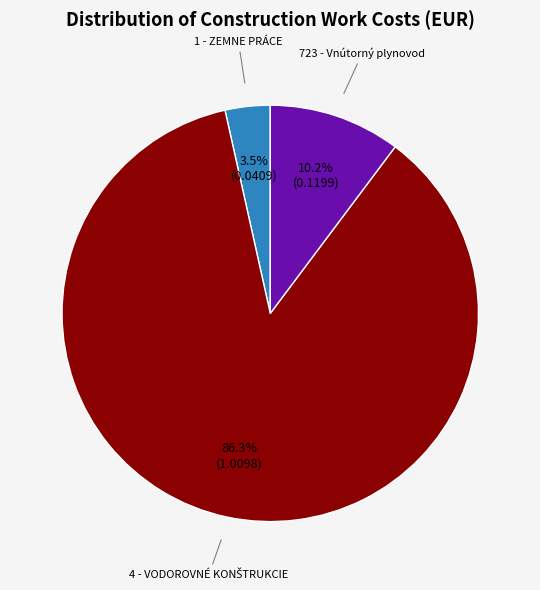

Does any single category account for the majority?

Yes